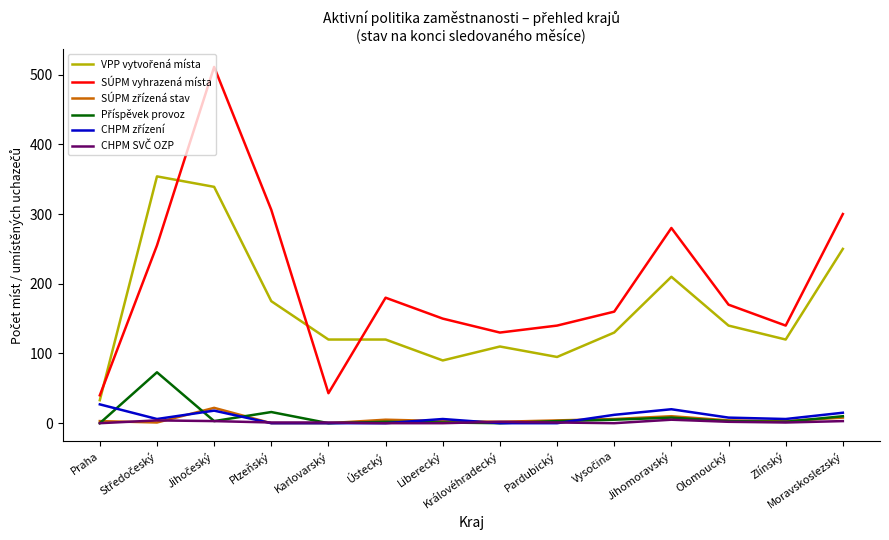

Which series has the largest total across all categories?

SÚPM vyhrazená místa